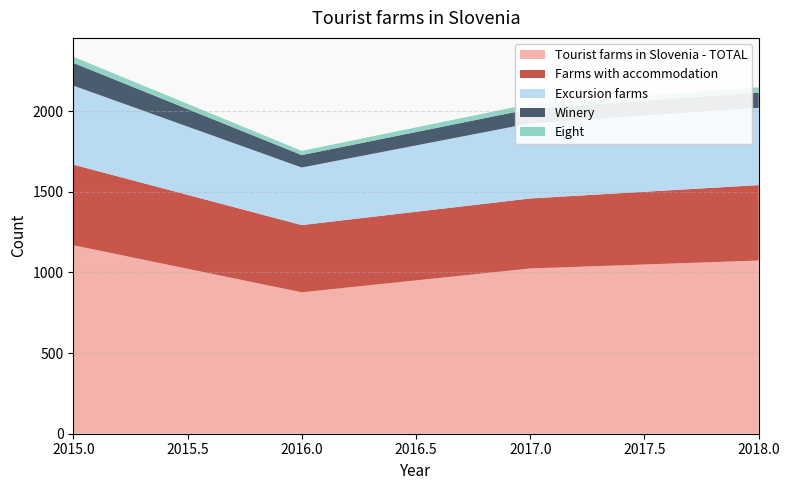

Reading left to right, extract all data points from this chart.

Tourist farms in Slovenia - TOTAL: 1169	877	1025	1074
Farms with accommodation: 500	417	434	468
Excursion farms: 490	357	466	479
Winery: 141	77	89	95
Eight: 38	26	31	32